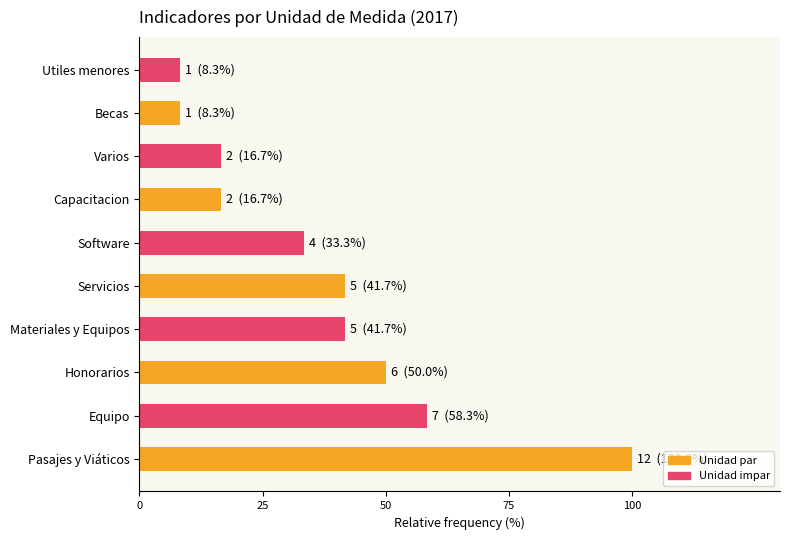

True or false: the data shows 22.8 at Software.

False